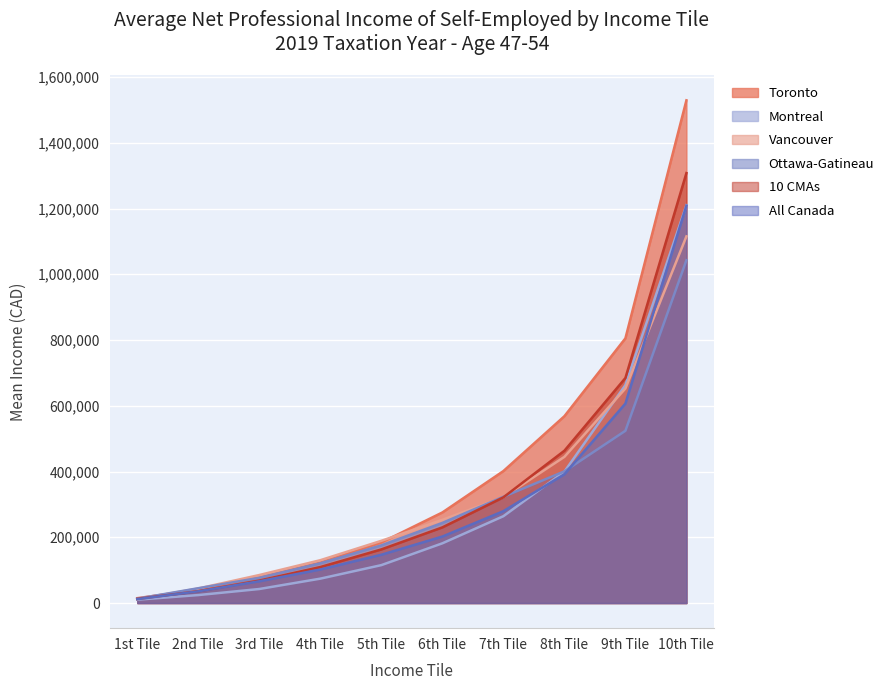

How many values in the Vancouver series exceed 253130?

4